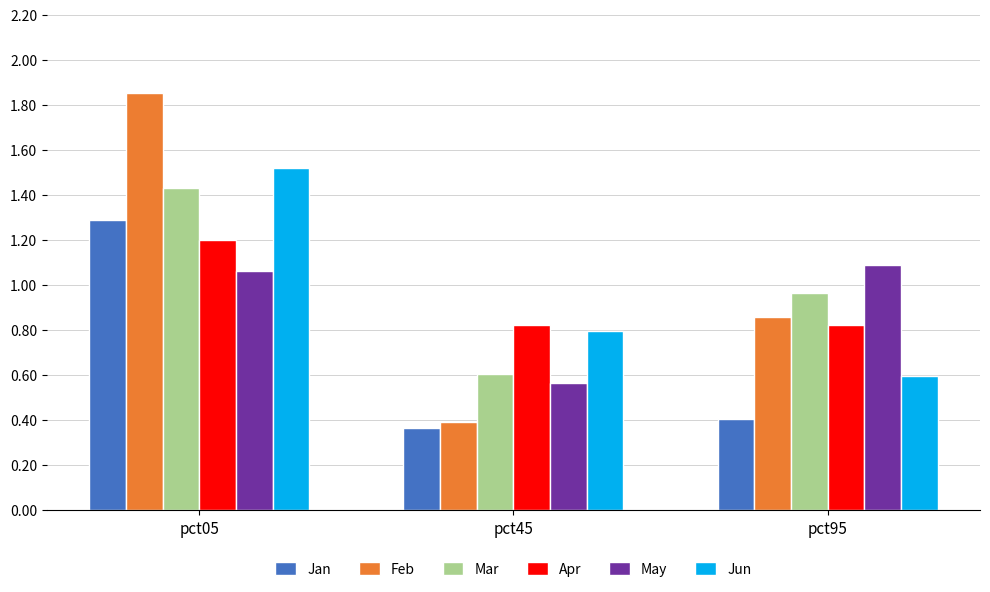

Is the value of Mar at pct05 greater than the value of Feb at pct95?

Yes